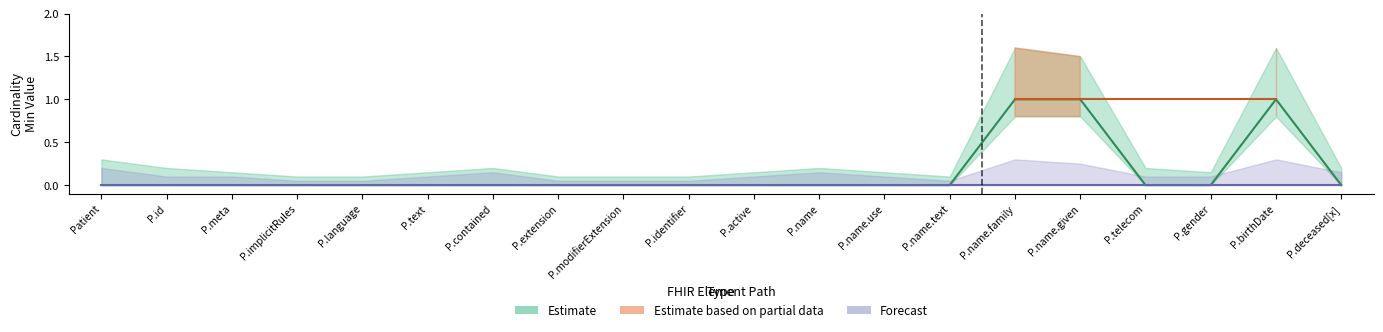

The Base Min (lower) series shows 0 at Patient.extension. True or false?

True